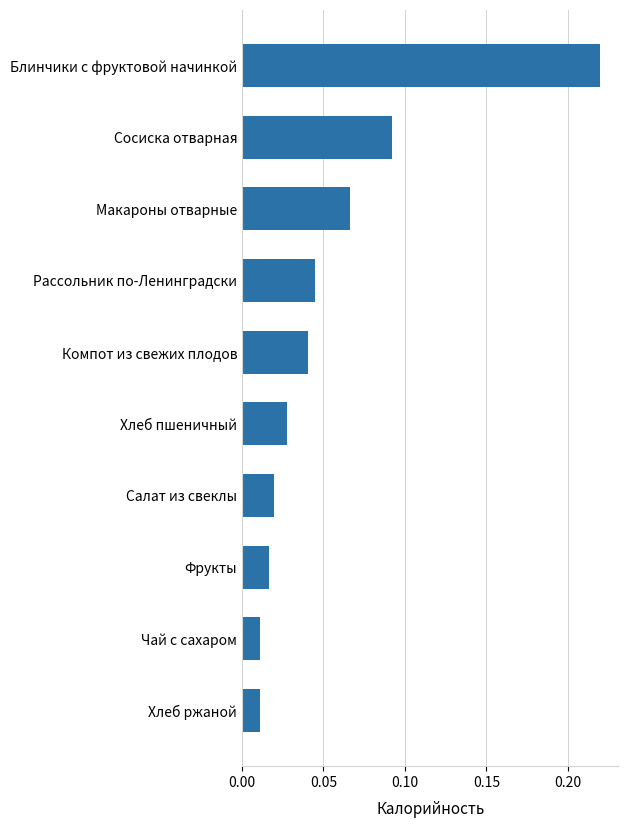

Which label corresponds to the largest value in the chart?

Блинчики с фруктовой начинкой